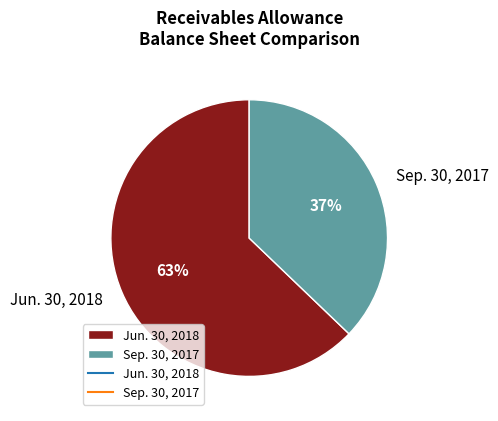

Combined, do Sep. 30, 2017 and Jun. 30, 2018 account for over 50%?

Yes